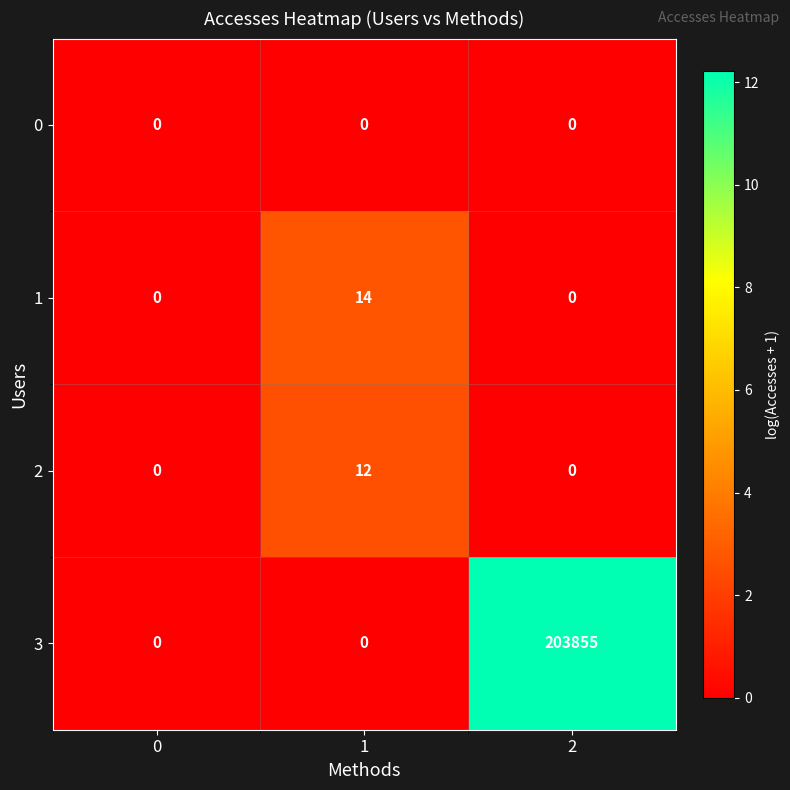

Rank the series by their maximum value, from lowest to highest.

0, 2, 1, 3